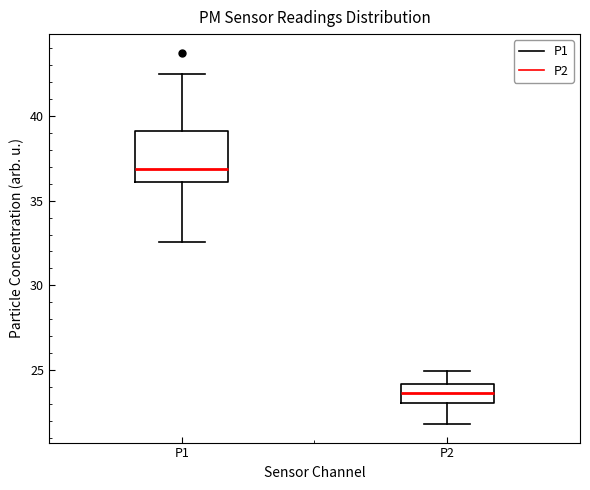

Reading left to right, transcribe this box plot: for each box, give where its median line is, the range the box spans, and where its two whiskers end, as read against the y-axis. The values are not printed on the chart, so give them approximately, as read against the axis.

P1: median 37.0, box 36.0 to 39.0, whiskers 32.5 to 42.5
P2: median 23.5, box 23.0 to 24.0, whiskers 22.0 to 25.0